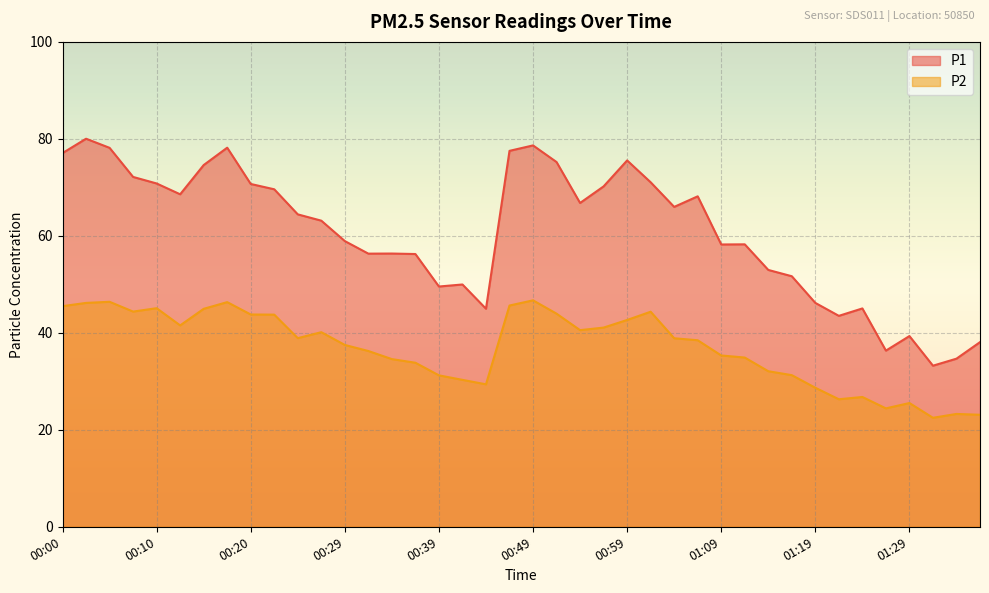

How many distinct data groups are displayed?

2